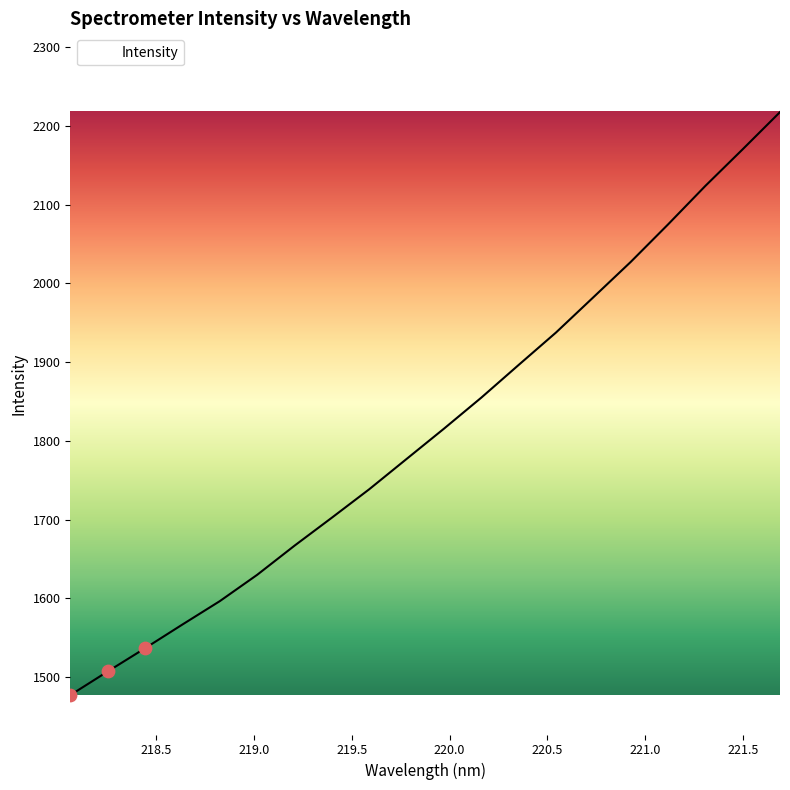

What is the minimum value shown in the chart?

1477.2